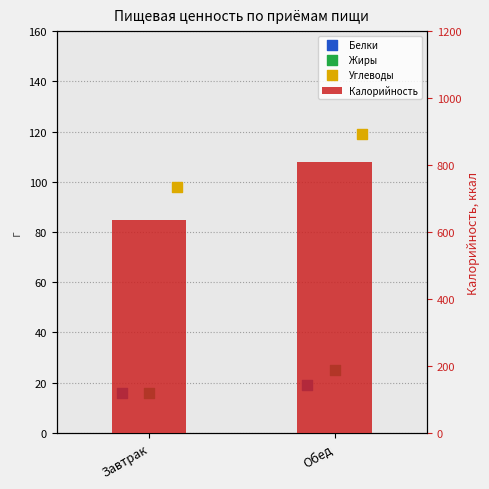

What are all the series names shown in the legend?

Белки, Жиры, Углеводы, Калорийность